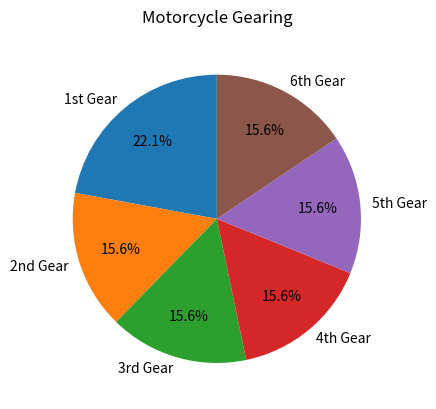

Which slice is the largest?

1st Gear